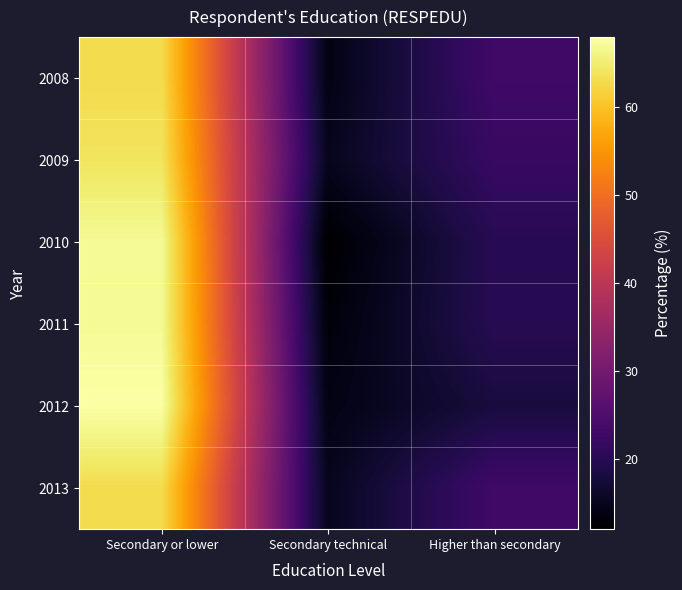

How many categories are shown in the chart?

3